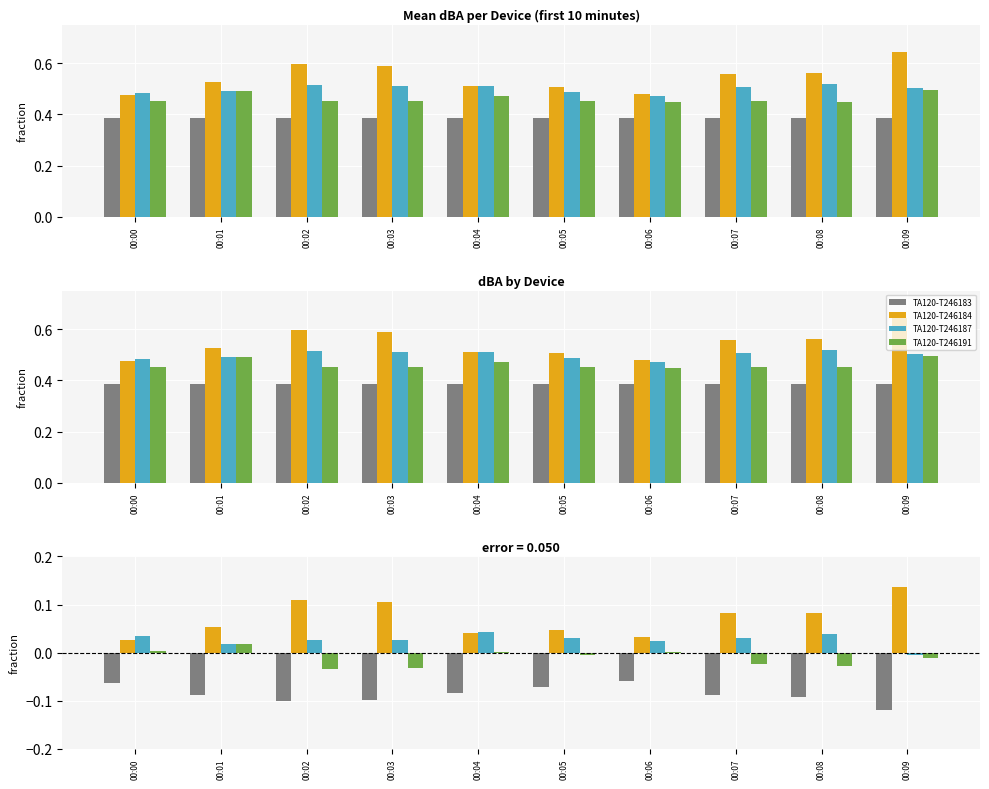

Between 00:04 and 00:05, which series saw the biggest shift?

TA120-T246187